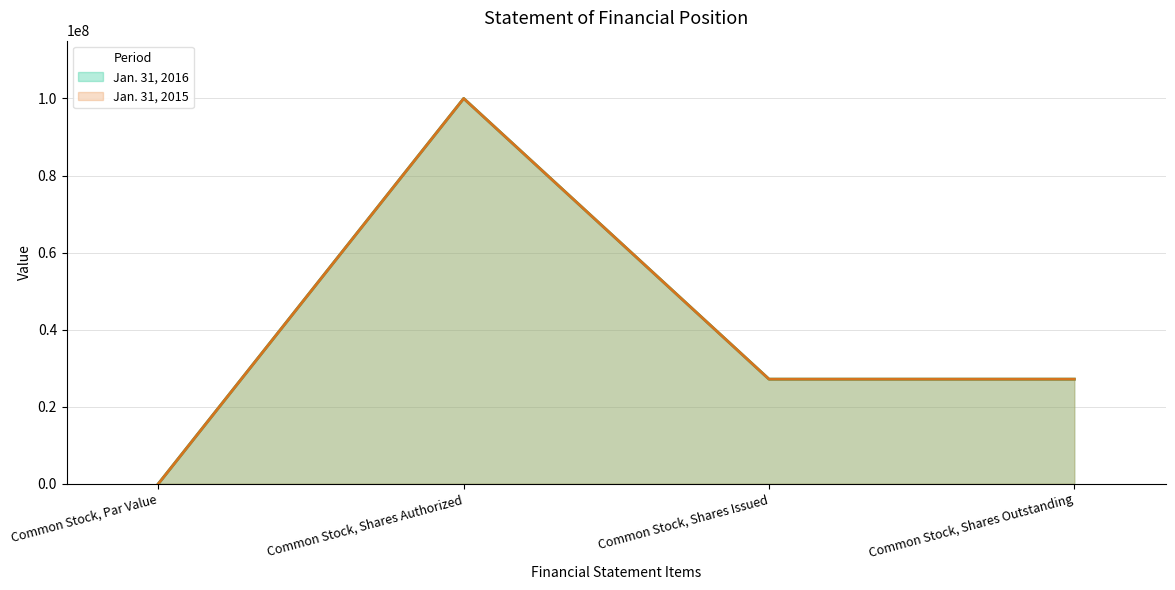

Rank the categories by Jan. 31, 2016 value from lowest to highest.

Common Stock, Par Value, Common Stock, Shares Issued, Common Stock, Shares Outstanding, Common Stock, Shares Authorized